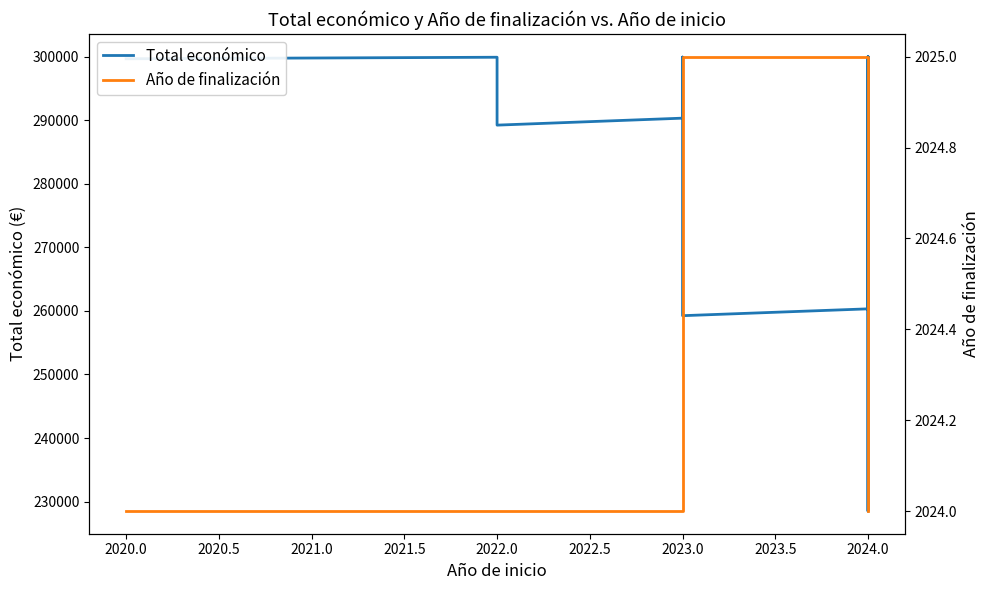

What is the minimum value for Total económico?

228516.6